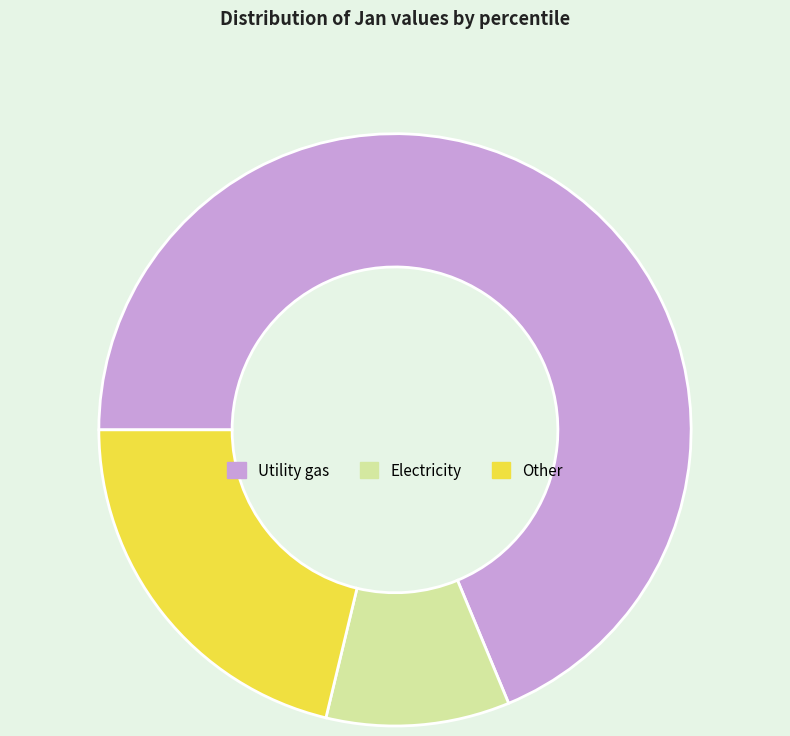

Do Other and Electricity together represent more than half of the pie?

No